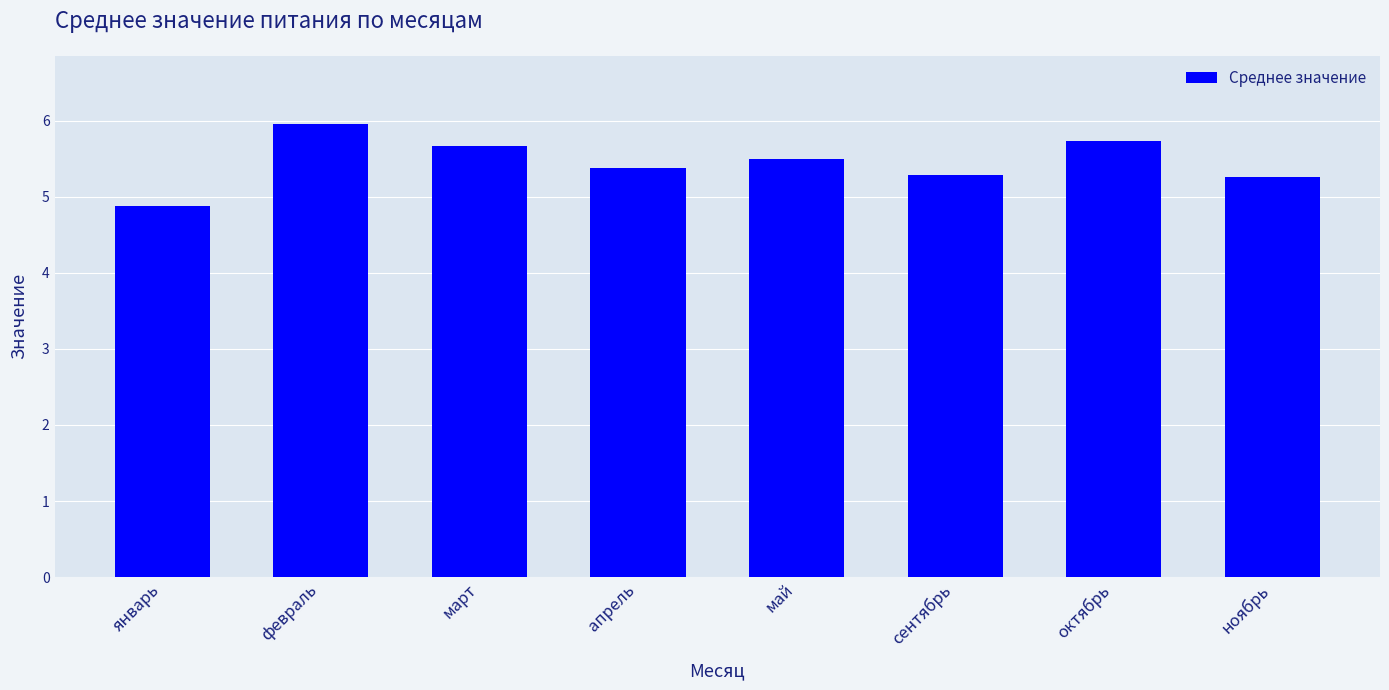

What is the sum of the values at ноябрь and октябрь?

11.0